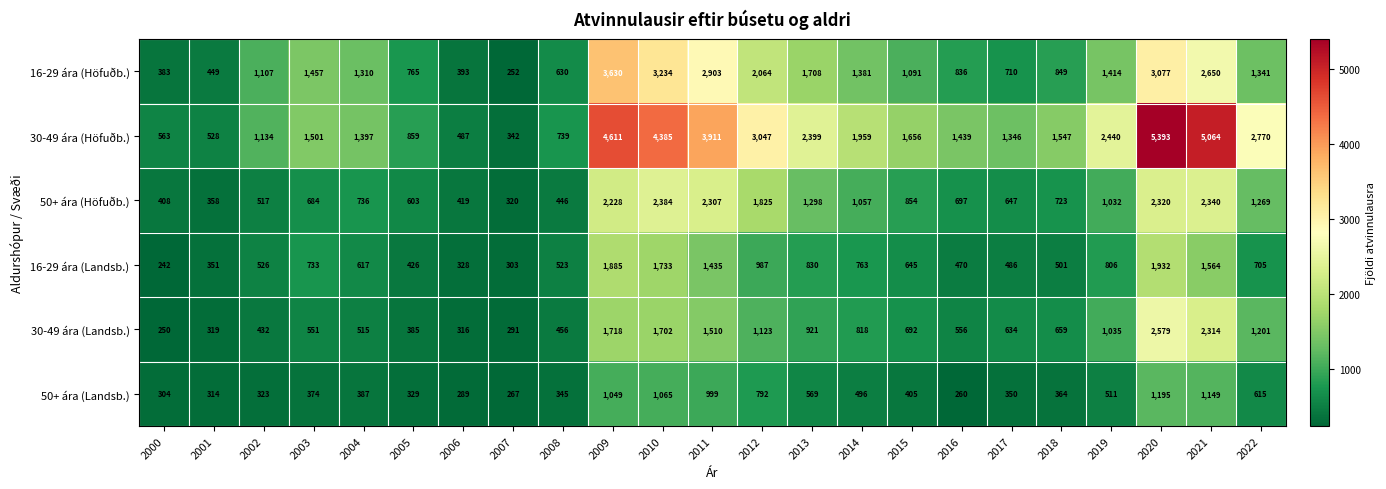

At which category is the sum across all series the highest?

2020